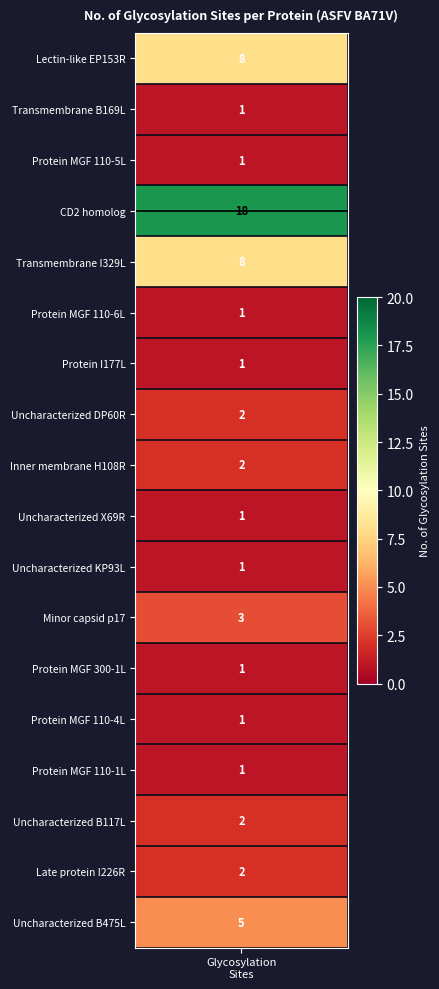

Reading left to right, transcribe all the data shown in this chart.

8	1	1	18	8	1	1	2	2	1	1	3	1	1	1	2	2	5